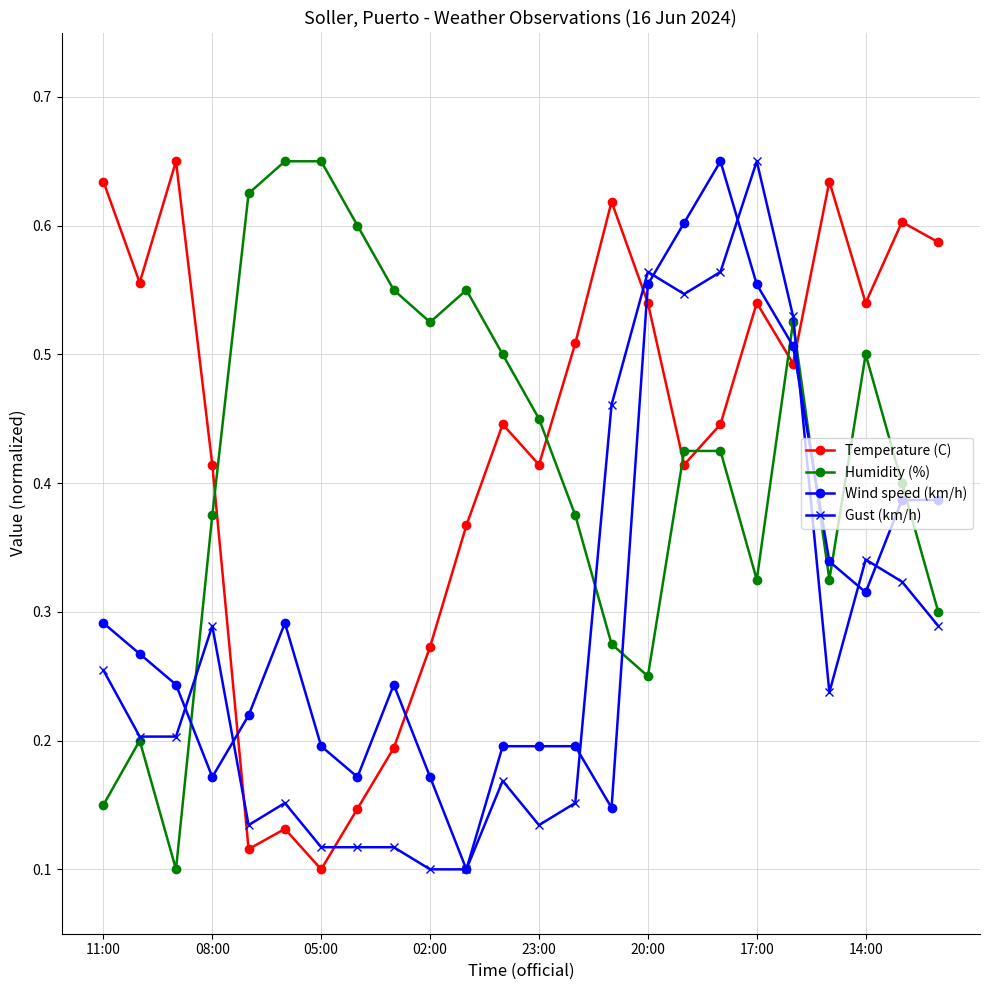

At how many categories does at least one series exceed 0?

24